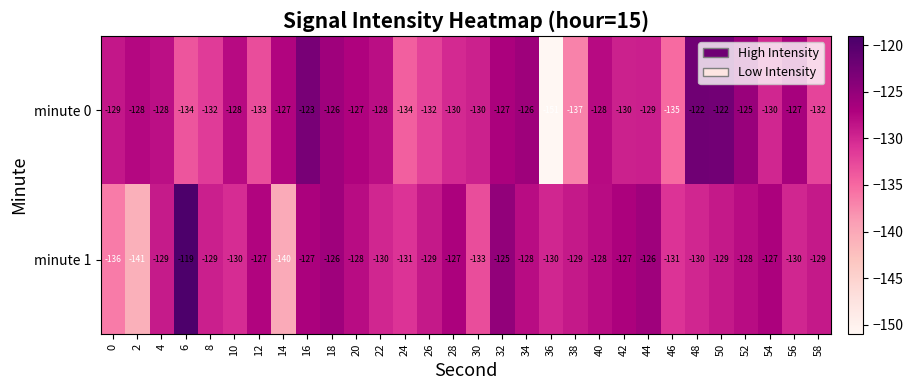

Read the minute 0 value at 18.

-126